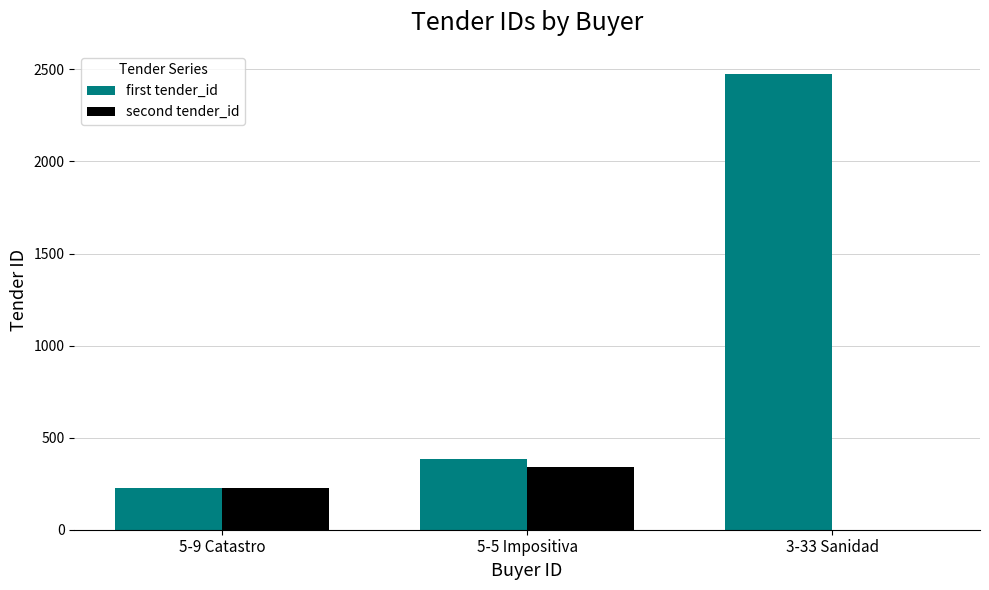

What is the total value across all series at 3-33 Sanidad?

2477